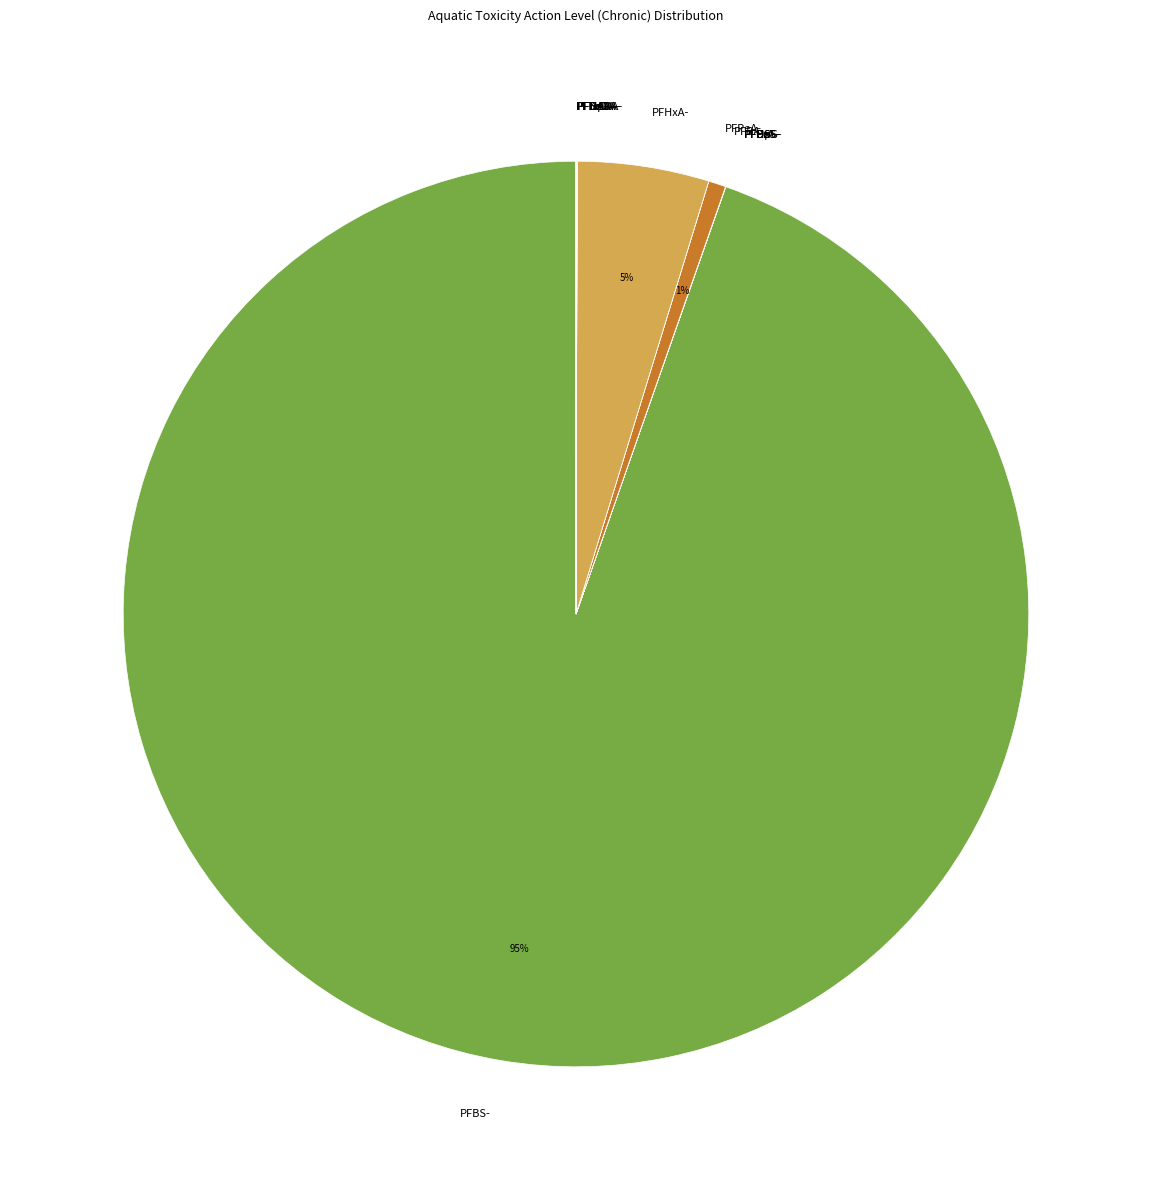

Is there any slice that represents more than half of the pie?

Yes